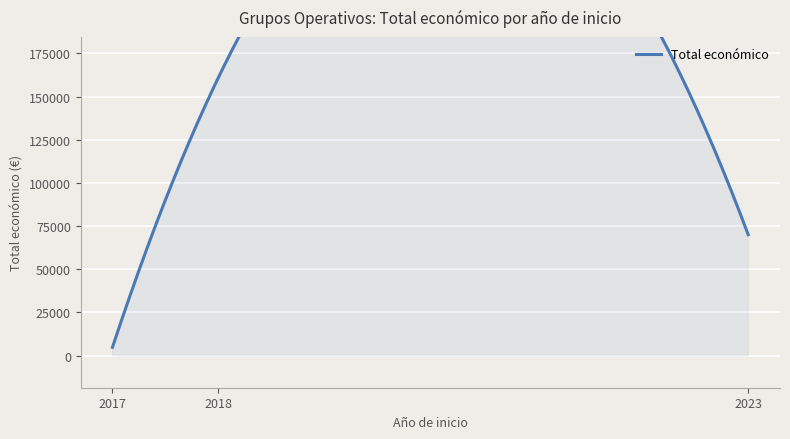

Which label corresponds to the smallest value in the chart?

2017